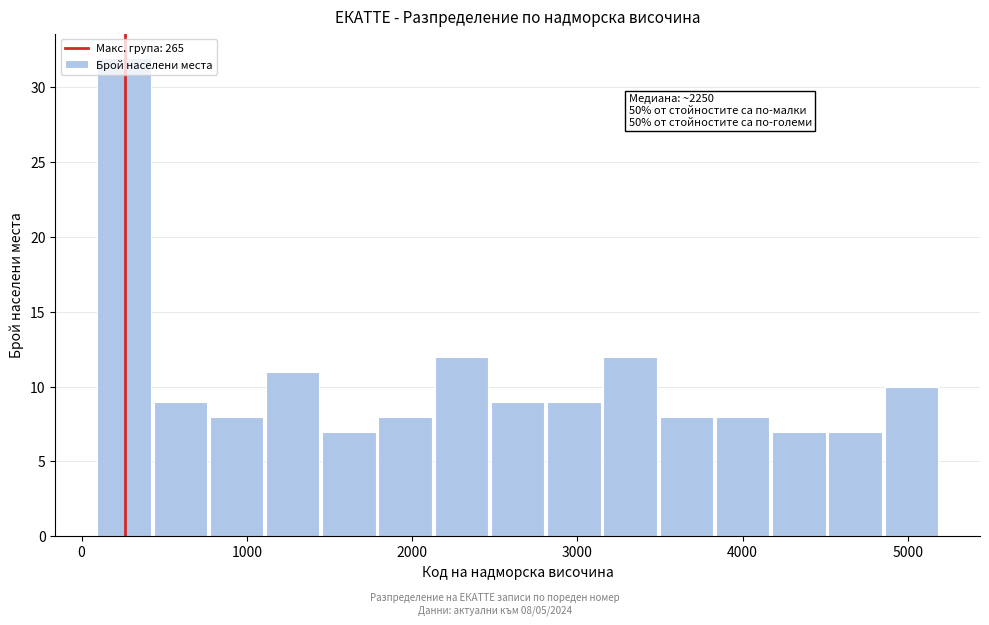

Around what value on the x-axis is the tallest bar? Give the approximate position of its centre, as read against the axis.

300